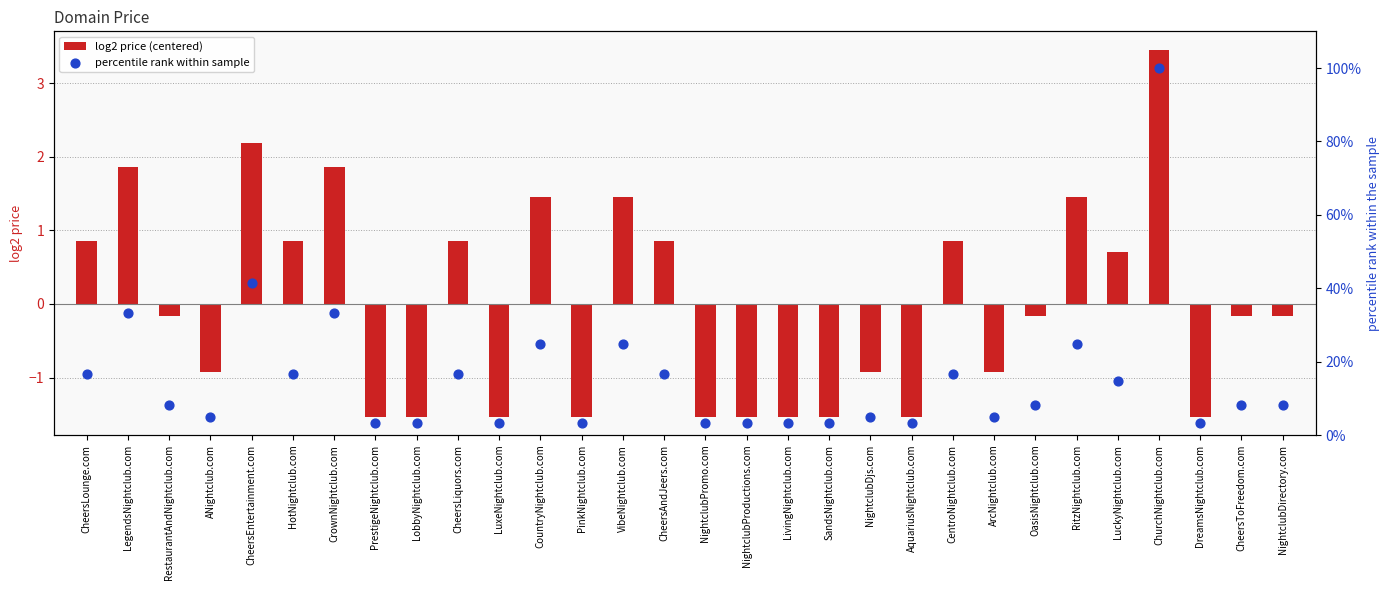

Which series has the largest total across all categories?

percentile rank within sample